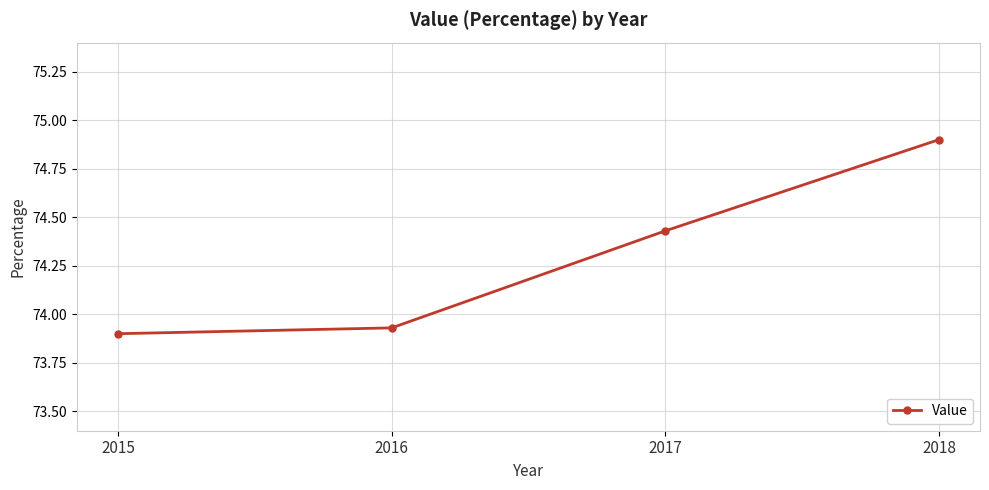

What is the value of the 4th point from the left?

74.9